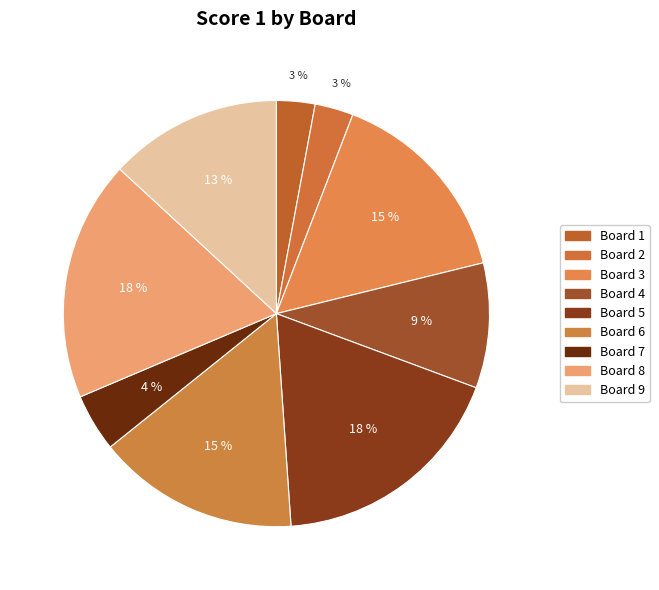

Count the number of slices in the pie.

9